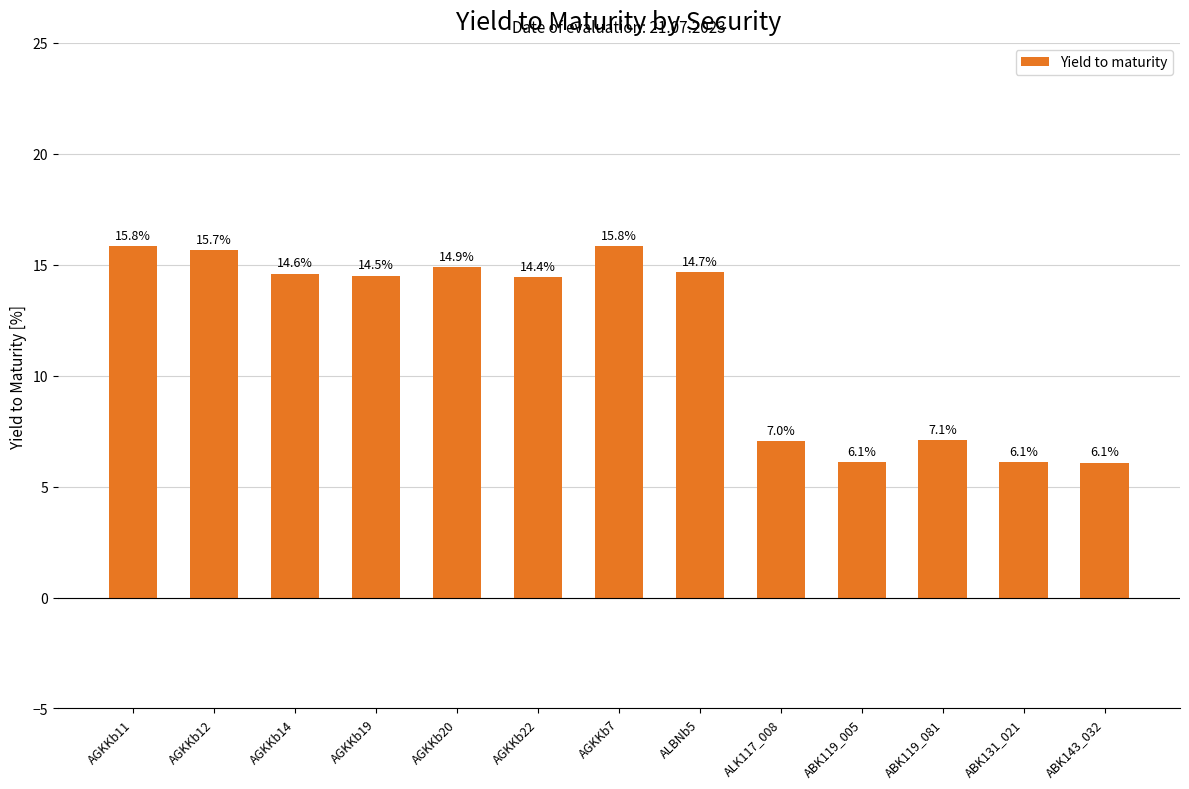

What is the sum of all values?

152.8